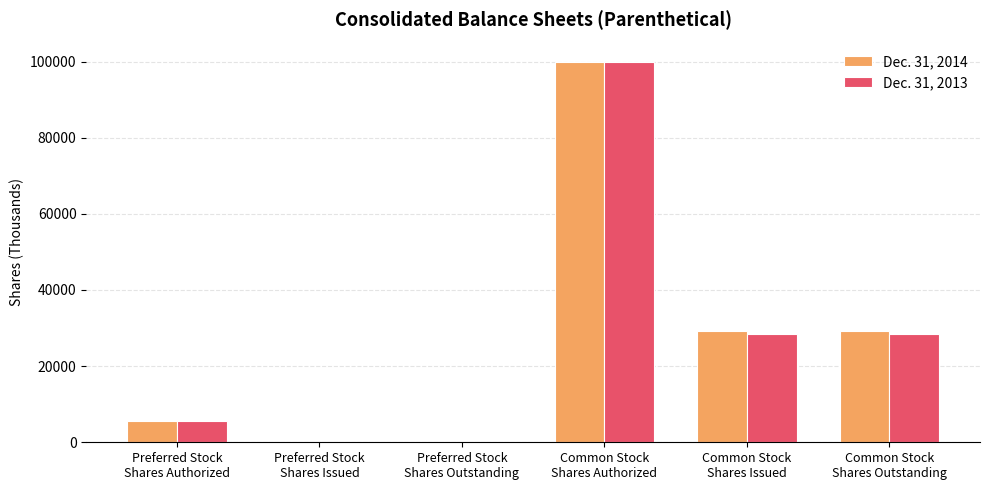

What is the greatest value displayed?

100000